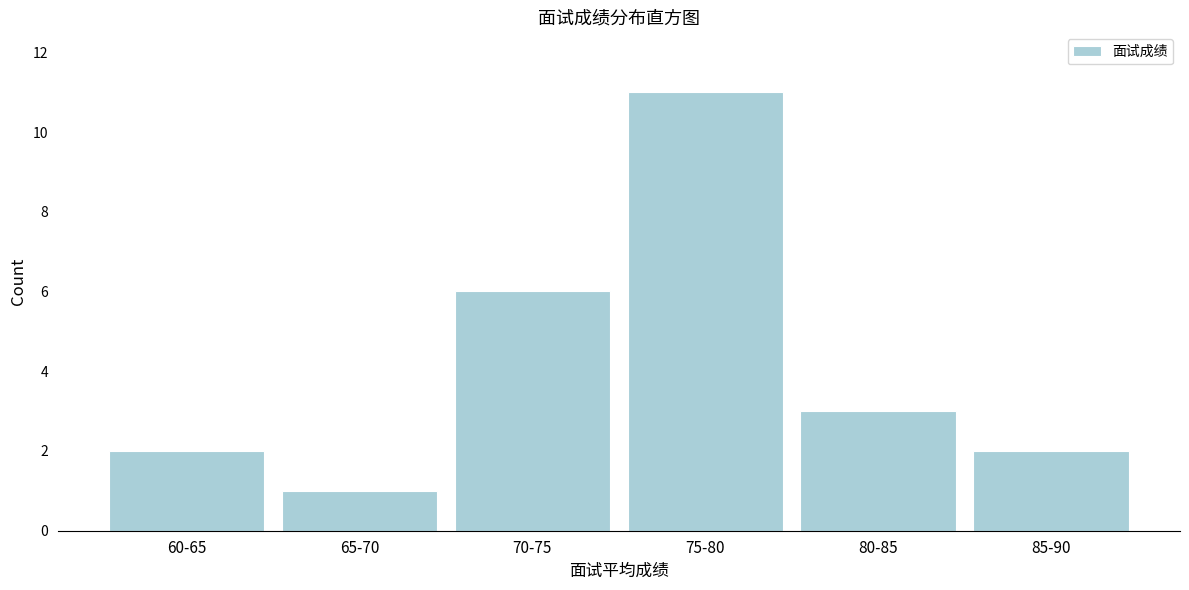

Reading right to left, extract all data points from this chart.

2	3	11	6	1	2